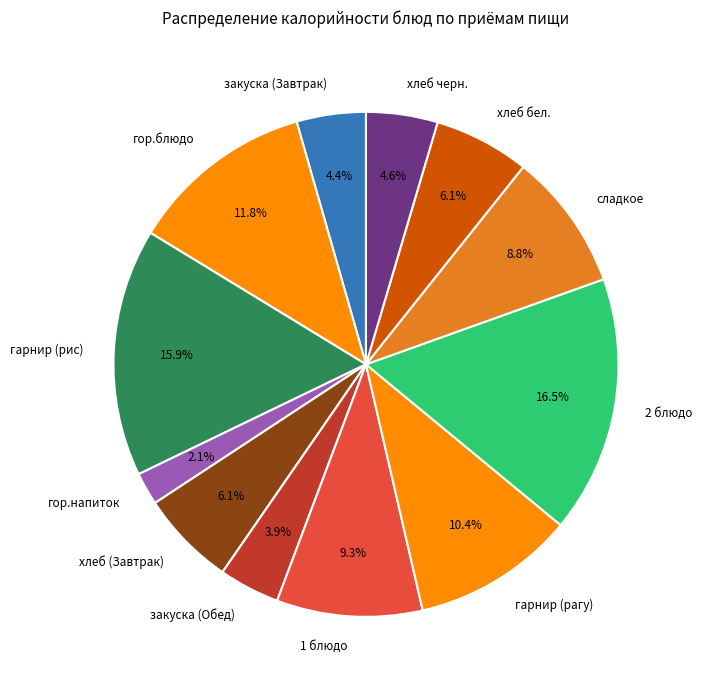

Is there any slice that represents more than half of the pie?

No